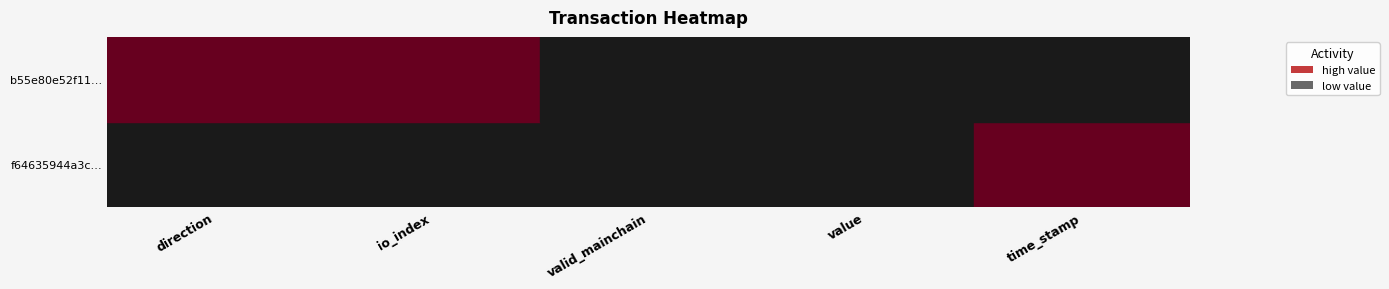

The f64635944a3c51b59b687cf0fd8f98d89491ade series shows 135.8 at value. True or false?

True